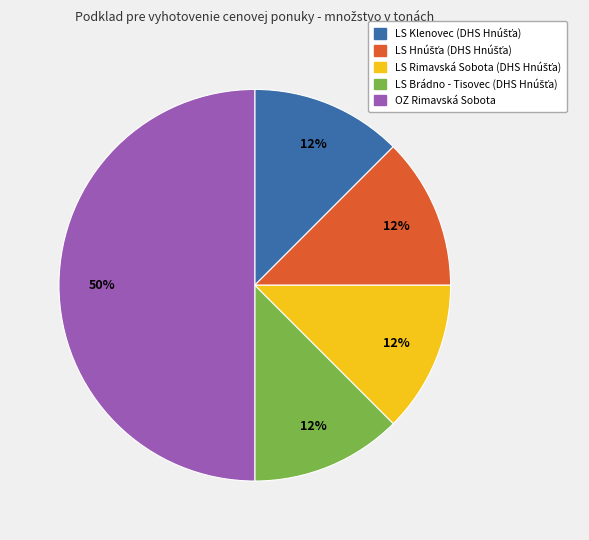

The OZ Rimavská Sobota slice represents 50% of the pie. True or false?

True